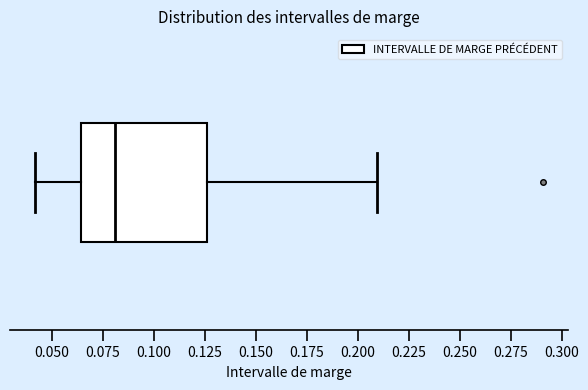

Read this box plot against the x-axis: the position of the median line, the range covered by the box, and the ends of both whiskers. The values are not printed on the chart, so give them approximately, as read against the axis.

median 0.080, box 0.065 to 0.125, whiskers 0.040 to 0.210